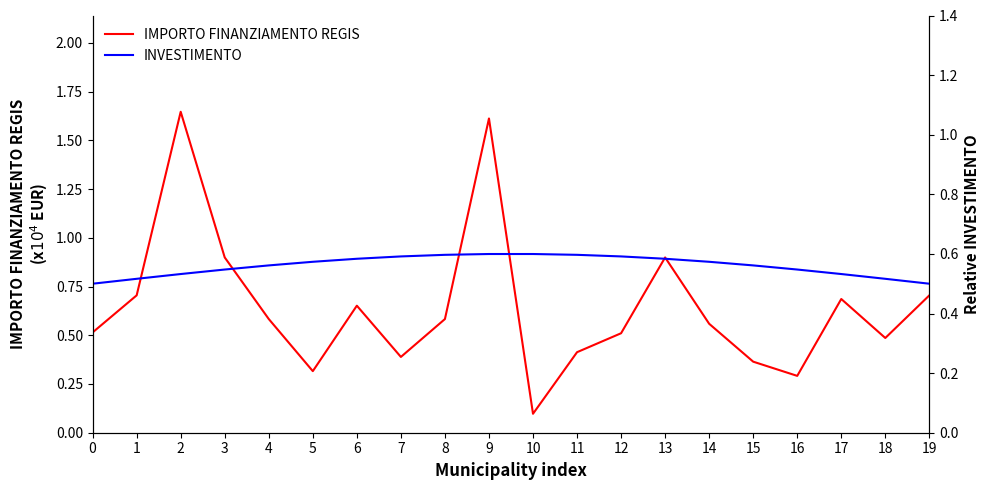

Is this an area chart (filled region under the line)?

No